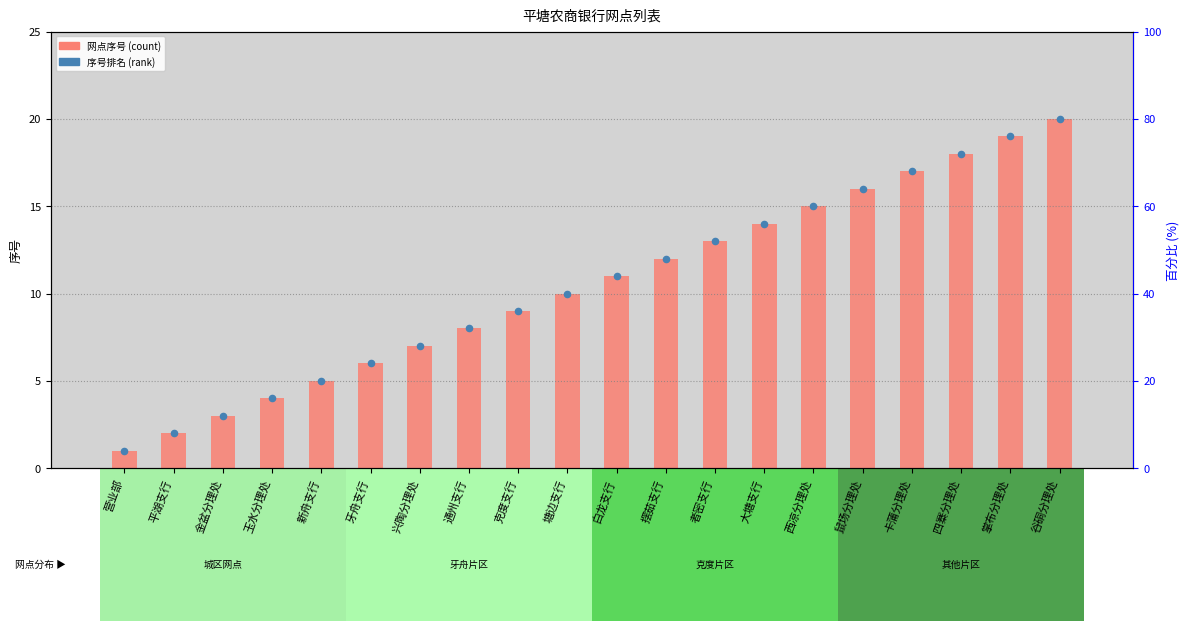

Which series reaches the minimum Y coordinate?

网点序号